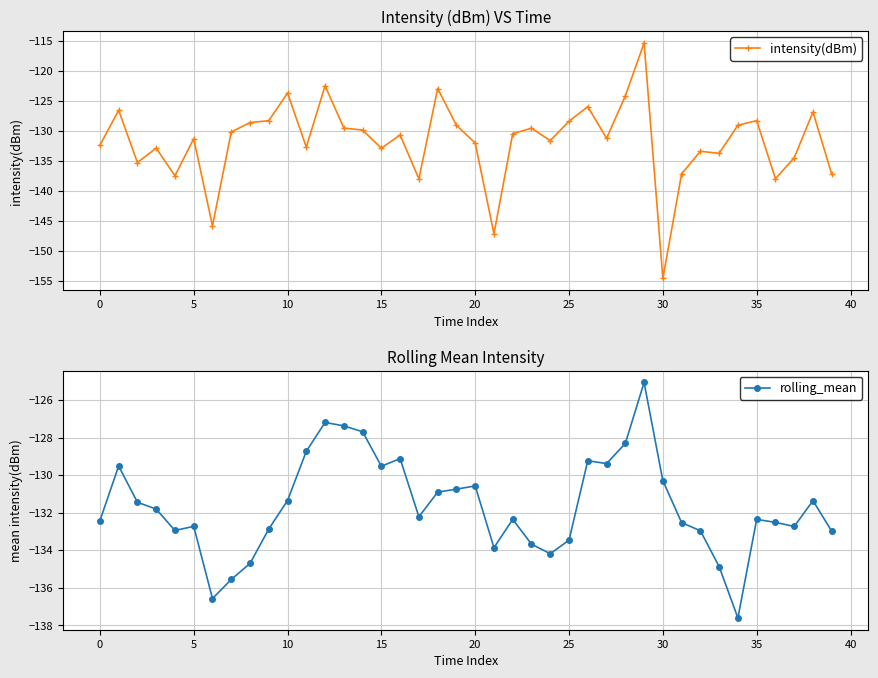

Reading right to left, transcribe all the data shown in this chart.

intensity(dBm): -137.2	-126.9	-134.5	-138.0	-128.3	-129.1	-133.8	-133.4	-137.2	-154.6	-115.4	-124.2	-131.3	-126.0	-128.4	-131.7	-129.6	-130.5	-147.2	-132.1	-129.1	-123.0	-138.0	-130.7	-132.9	-129.9	-129.6	-122.5	-132.7	-123.7	-128.3	-128.6	-130.2	-145.8	-131.3	-137.5	-132.9	-135.3	-126.6	-132.4
rolling_mean: -133.0	-131.4	-132.7	-132.5	-132.4	-137.6	-134.9	-133.0	-132.5	-130.3	-125.1	-128.3	-129.4	-129.2	-133.5	-134.2	-133.7	-132.4	-133.9	-130.6	-130.8	-130.9	-132.2	-129.1	-129.5	-127.7	-127.4	-127.2	-128.7	-131.4	-132.9	-134.7	-135.6	-136.6	-132.7	-133.0	-131.8	-131.4	-129.5	-132.4